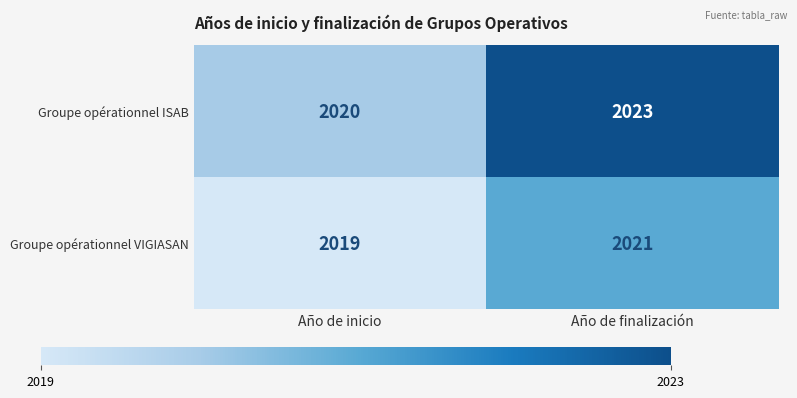

What value does the Groupe opérationnel VIGIASAN series have at Año de inicio?

2019